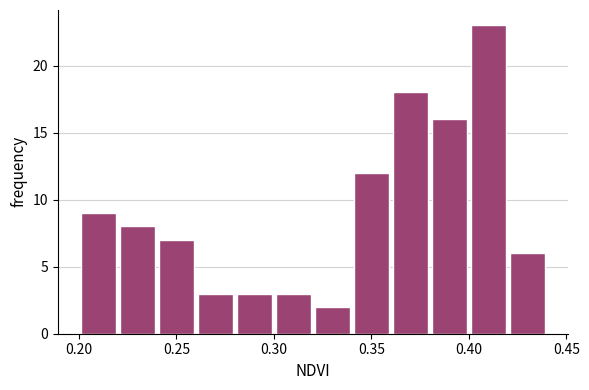

Reading left to right, list every bar in this chart as the range it spans on the x-axis followed by its height. The values are not printed on the chart, so give them approximately, as read against the axis.

0.20 to 0.22: 9
0.22 to 0.24: 8
0.24 to 0.26: 7
0.26 to 0.28: 3
0.28 to 0.30: 3
0.30 to 0.32: 3
0.32 to 0.34: 2
0.34 to 0.36: 12
0.36 to 0.38: 18
0.38 to 0.40: 16
0.40 to 0.42: 23
0.42 to 0.44: 6